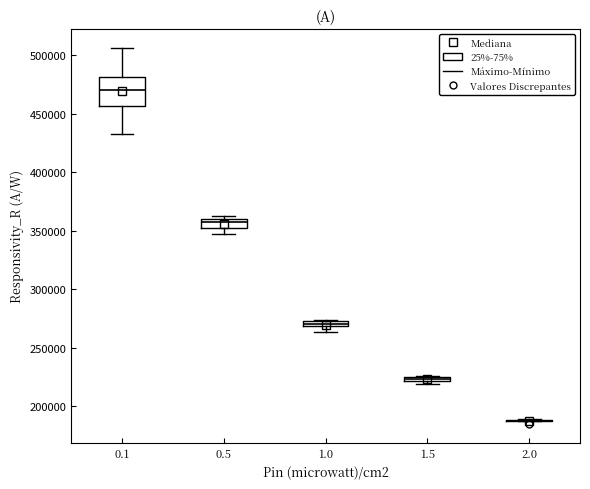

Where does the lower whisker of the box at x = 1.0 end on the y-axis? The values are not printed on the chart, so give them approximately, as read against the axis.

265000